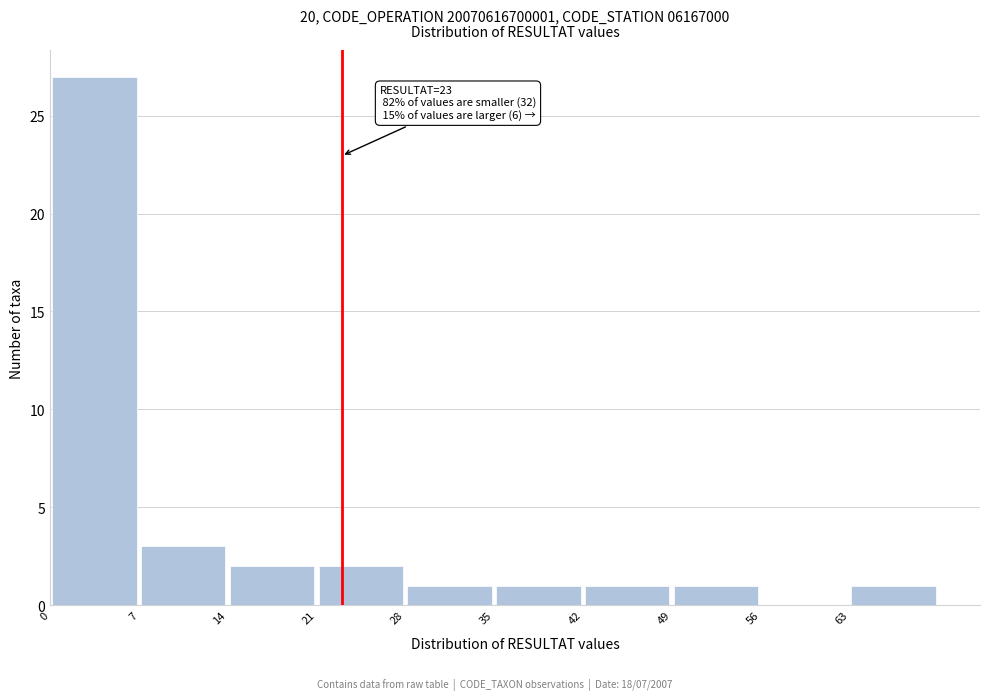

Over which range of the x-axis is the bar tallest?

0 to 7